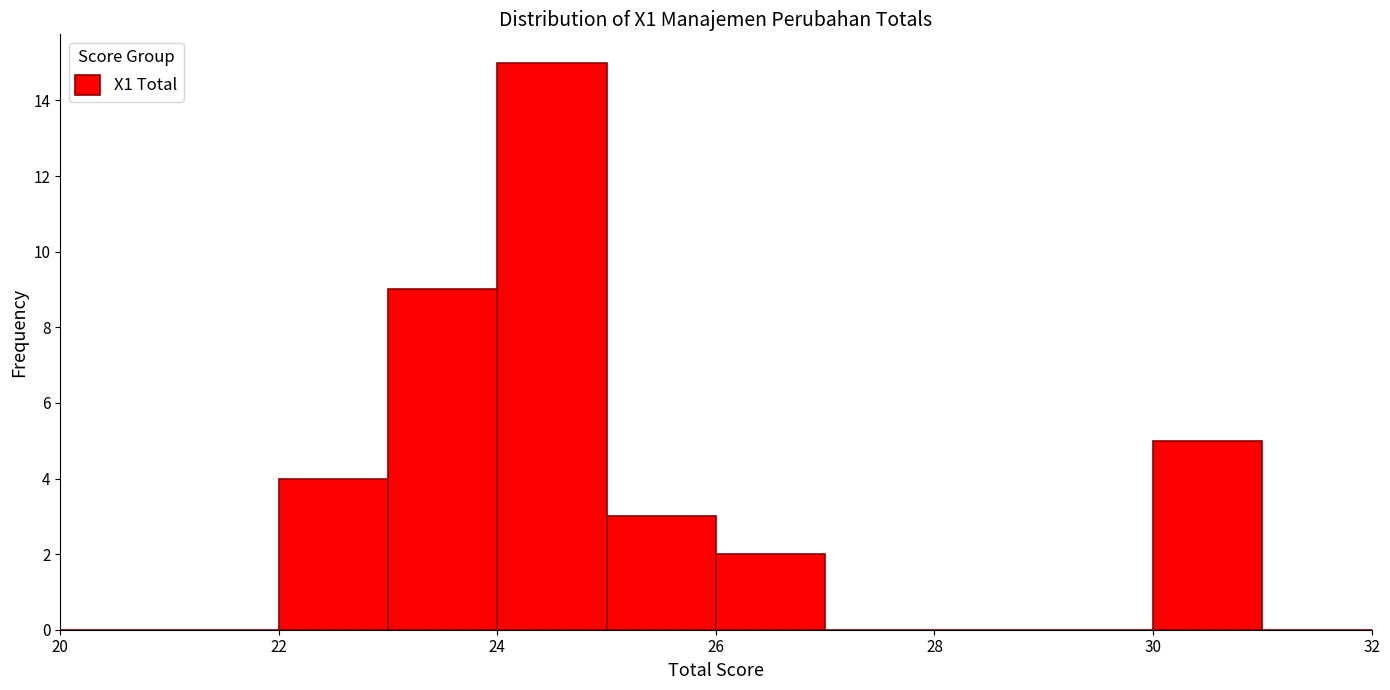

Which range on the x-axis has the tallest bar?

24 to 25